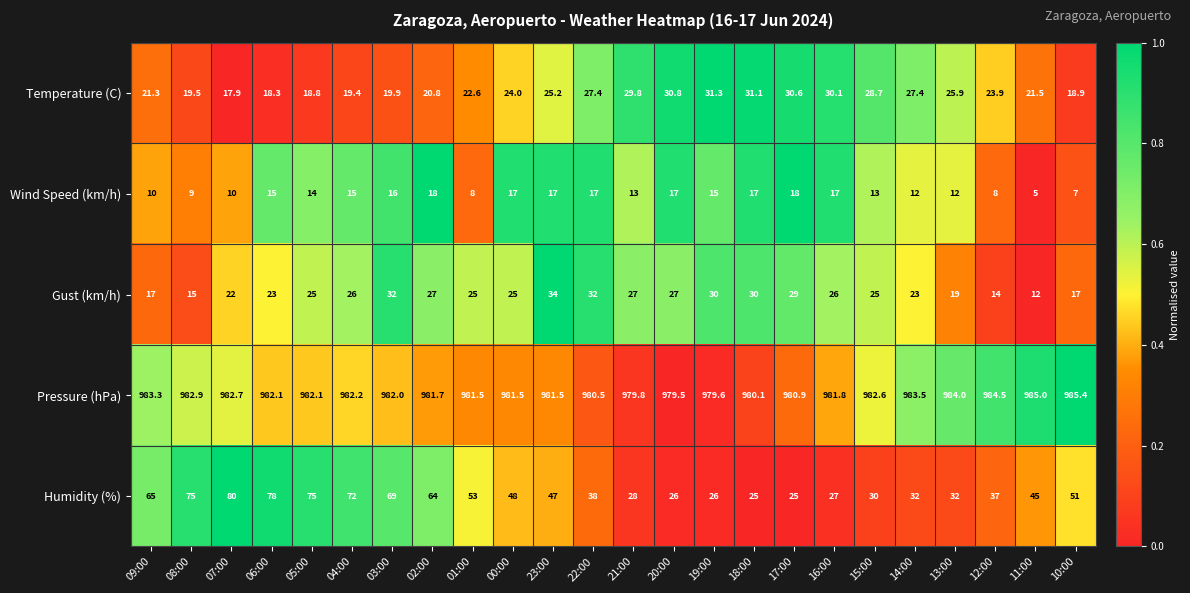

The value of Gust (km/h) at 09:00 is 24.4. True or false?

False